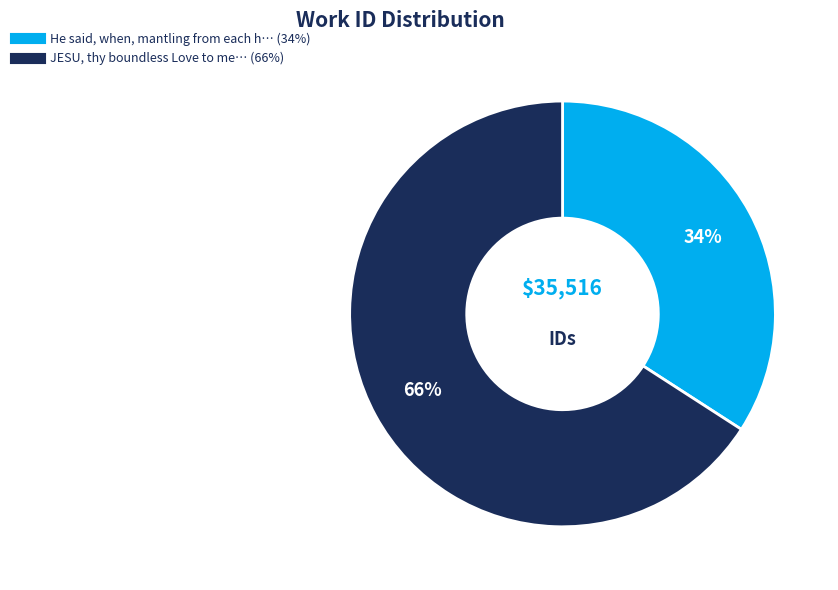

To the nearest percent, what is the difference between the largest and smallest slice percentages?

32%